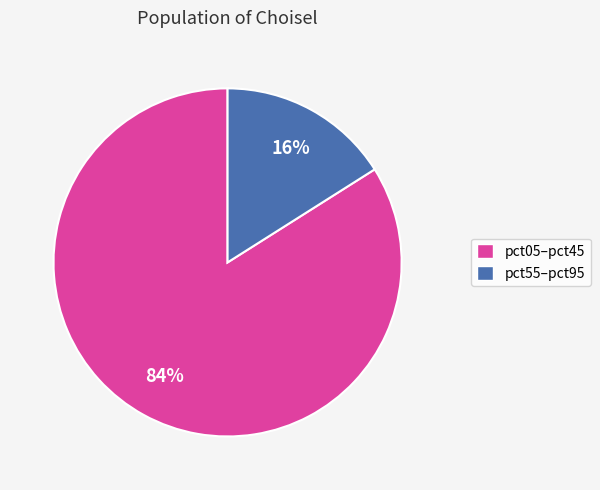

Which slice represents more than half of the pie?

pct05–pct45